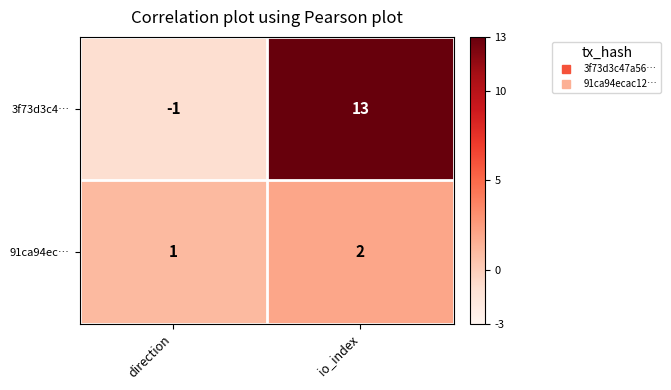

Rank the categories by 3f73d3c4… value from highest to lowest.

io_index, direction